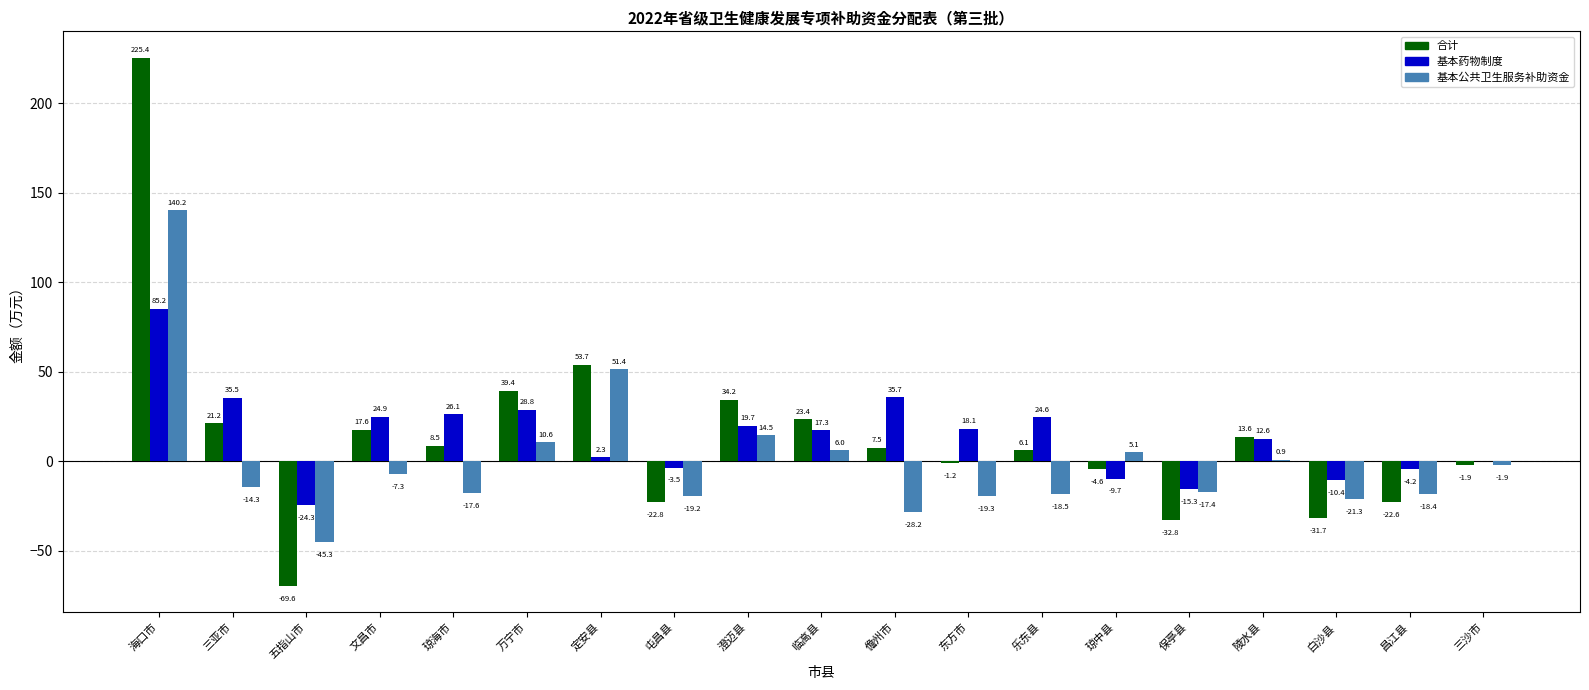

How many distinct data groups are displayed?

3